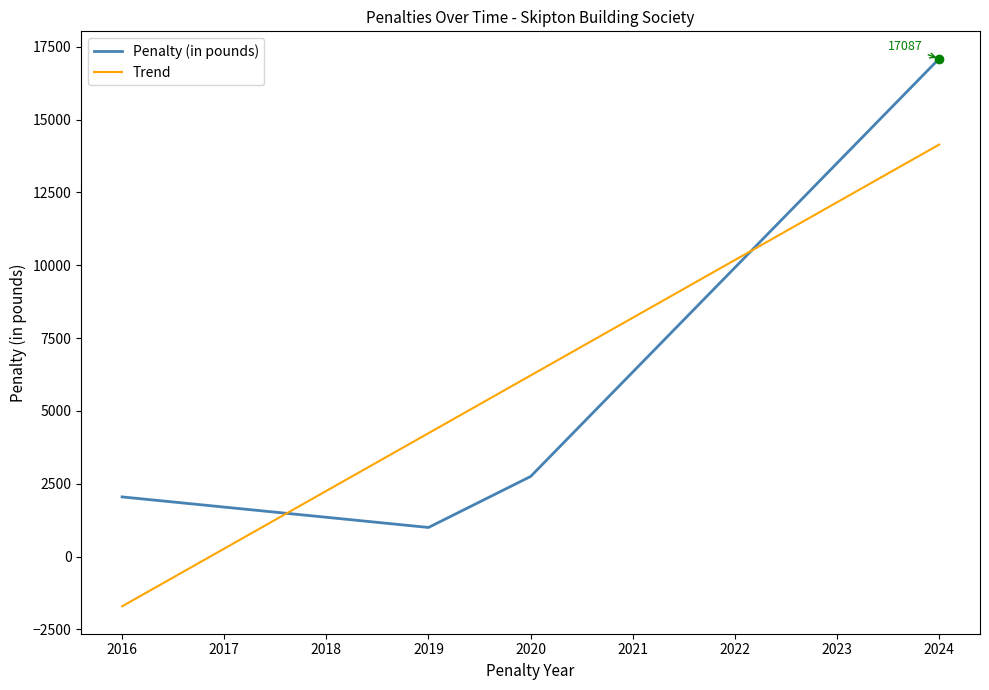

True or false: the data shows 17087 at 2024.

True